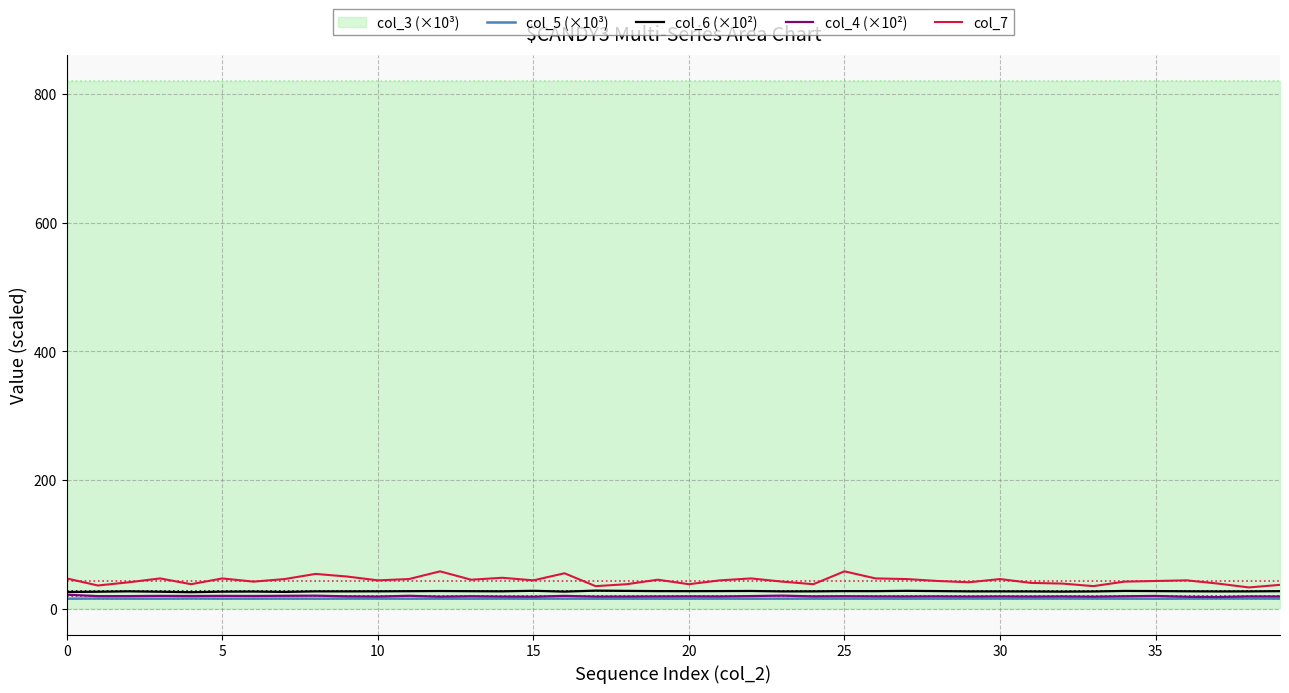

What is the difference between the col_7 values at 25 and 27?

12.0